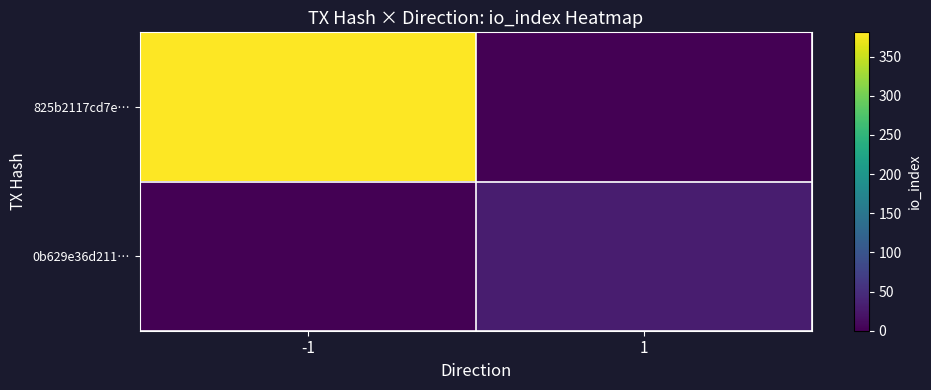

Reading left to right, list all the values displayed in this chart.

825b2117cd7e…: -1=381	1=0
0b629e36d211…: -1=0	1=30